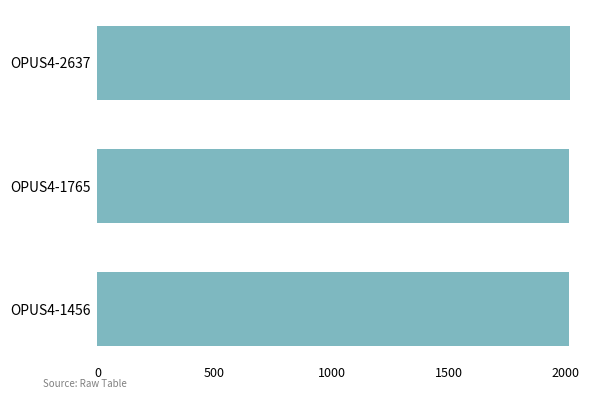

True or false: the data shows 2016 at OPUS4-2637.

True